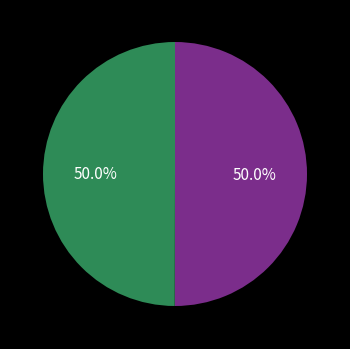

How many segments does this pie chart have?

2